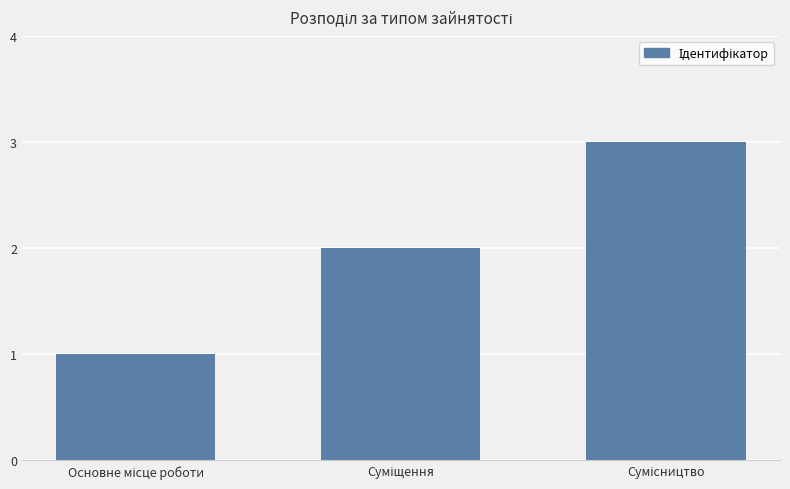

What is the average value?

2